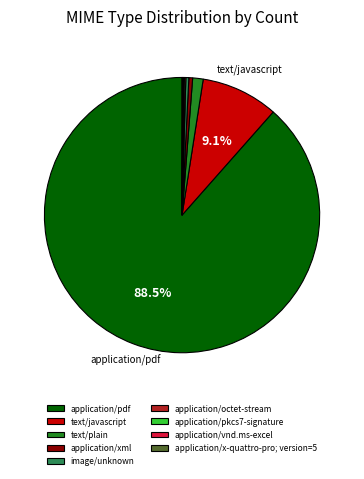

To the nearest percent, what is the difference between the largest and smallest slice percentages?

88%